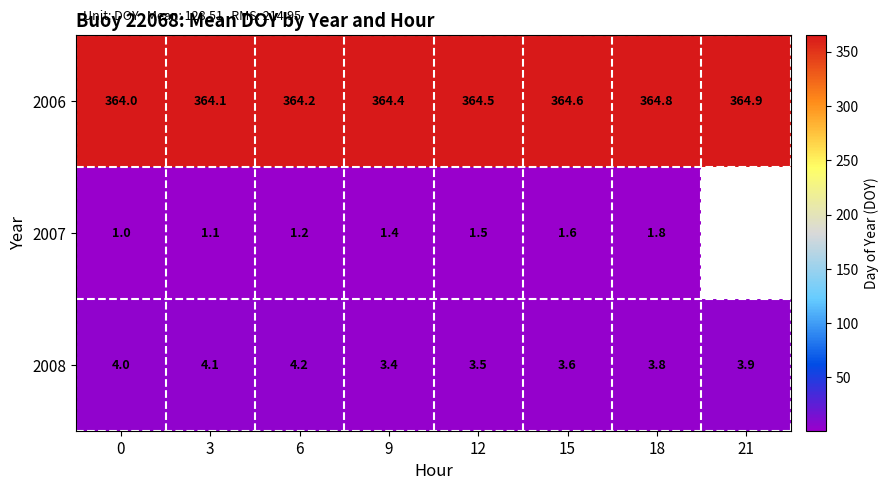

Rank the series at 9 from highest to lowest value.

2006, 2008, 2007